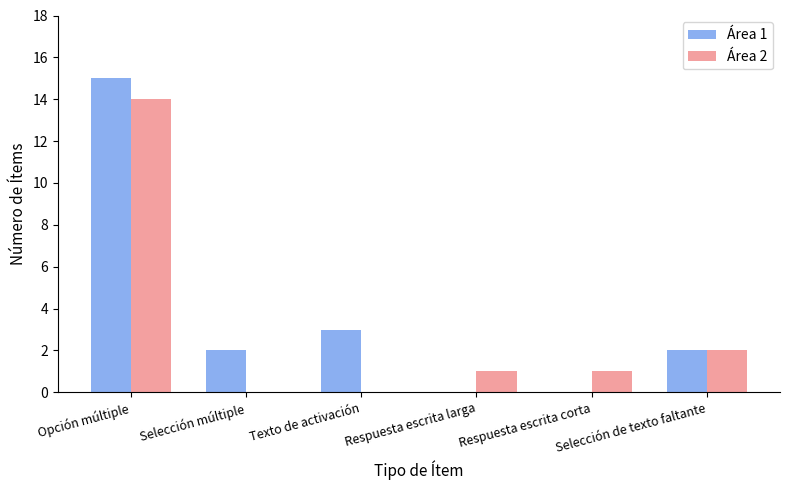

How many data points does each series have?

6